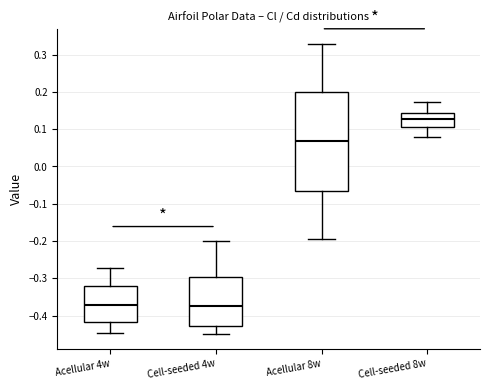

Reading left to right, read every box against the y-axis: the position of its median line, the range the box covers, and the ends of its whiskers. The values are not printed on the chart, so give them approximately, as read against the axis.

Acellular 4w: median -0.37, box -0.42 to -0.32, whiskers -0.44 to -0.27
Cell-seeded 4w: median -0.37, box -0.43 to -0.30, whiskers -0.45 to -0.20
Acellular 8w: median 0.07, box -0.06 to 0.20, whiskers -0.19 to 0.33
Cell-seeded 8w: median 0.13, box 0.10 to 0.14, whiskers 0.08 to 0.17